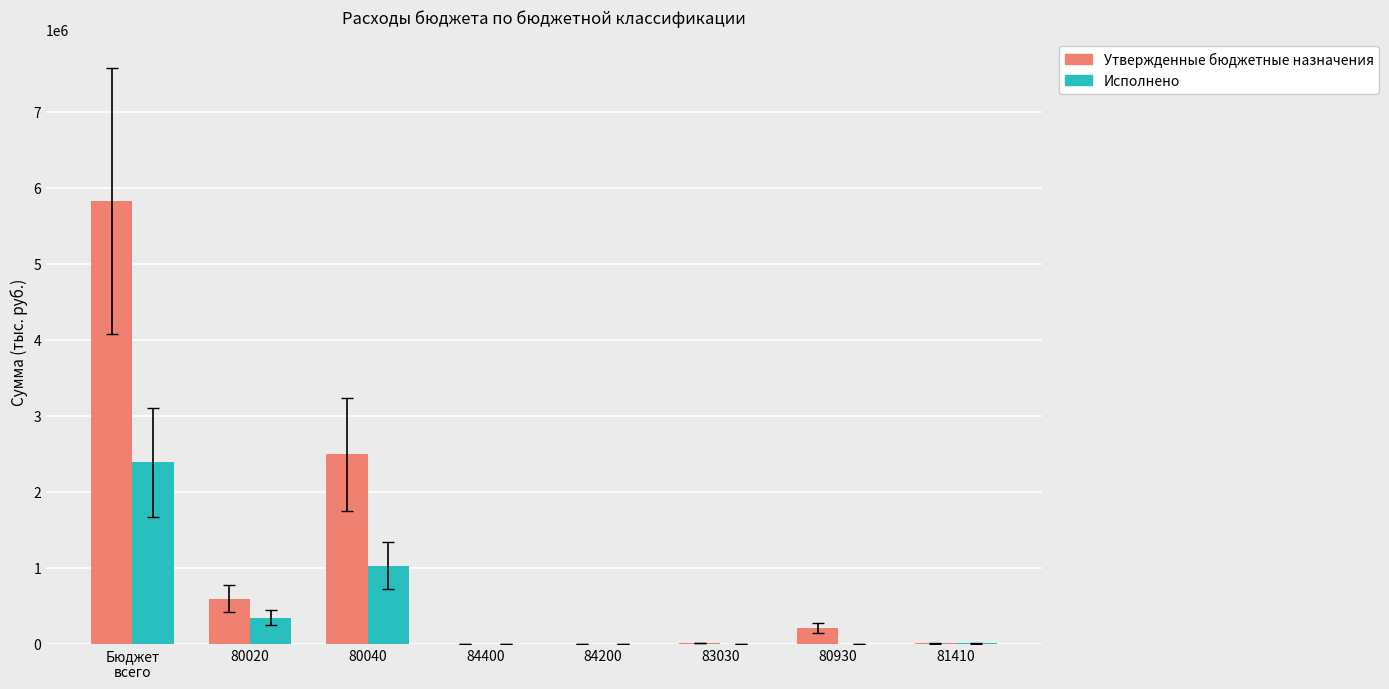

The value of Исполнено at 80930 is 0.0. True or false?

True